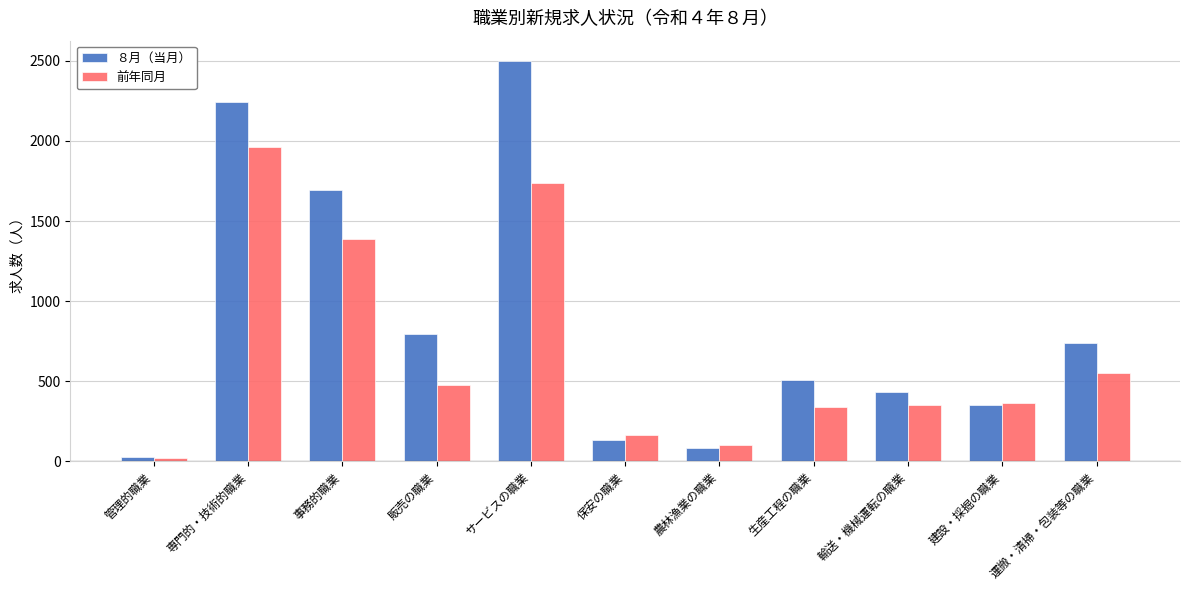

Reading left to right, list all the values displayed in this chart.

８月（当月）: 25	2242	1696	792	2501	133	86	511	436	355	740
前年同月: 18	1960	1389	476	1738	162	101	341	354	365	551